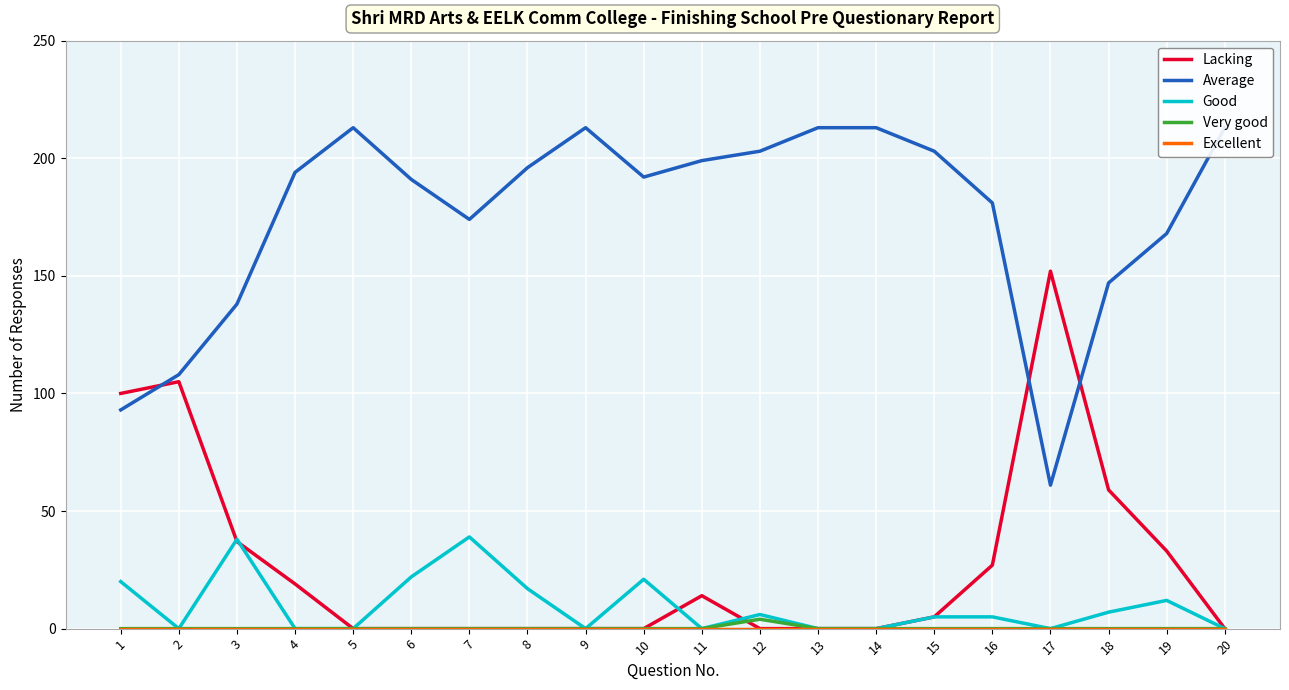

Count the Very good values in the range 0 to 1.

19